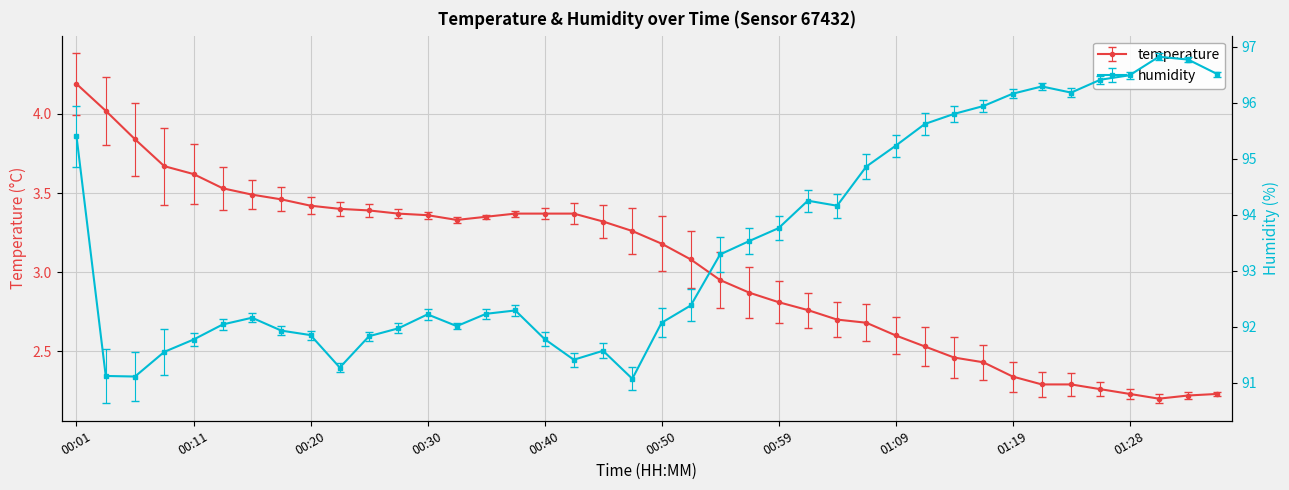

What is the label of the 11th point from the left?

00:25